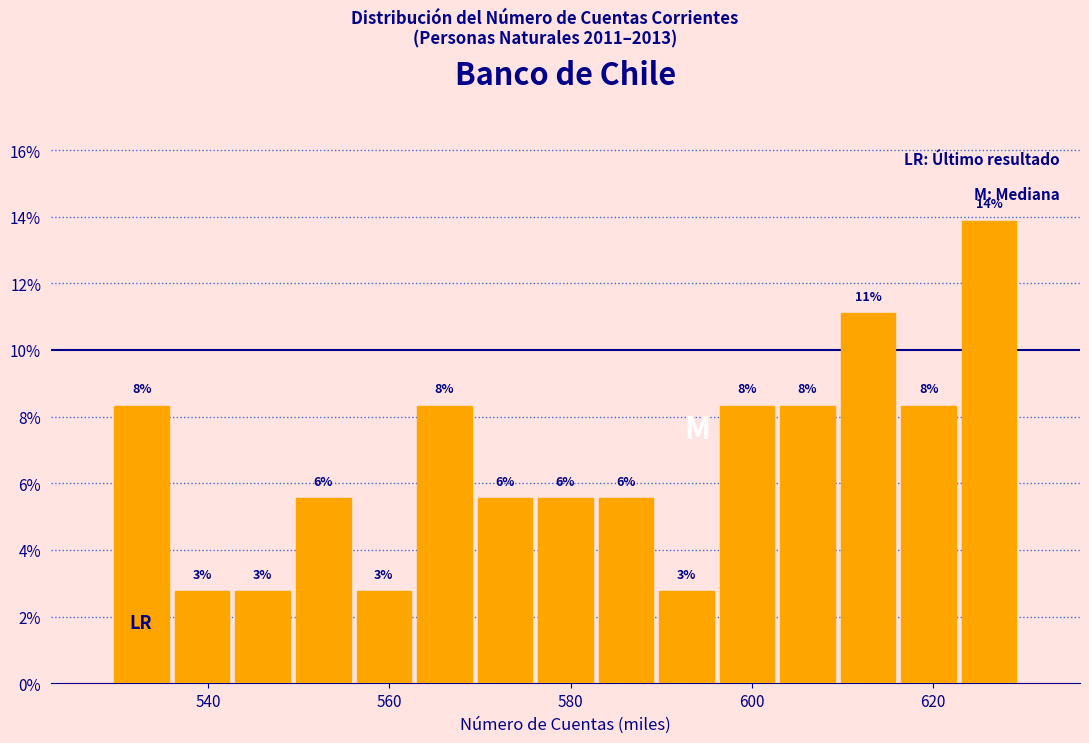

Around what value on the x-axis is the tallest bar? Give the approximate position of its centre, as read against the axis.

626